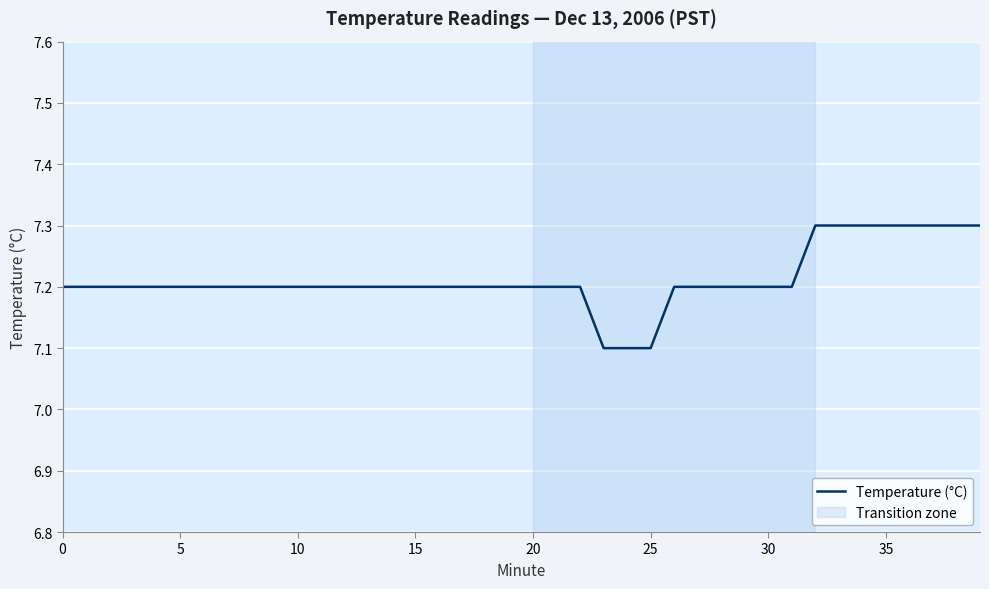

What is the difference between the maximum and second lowest values?

0.2